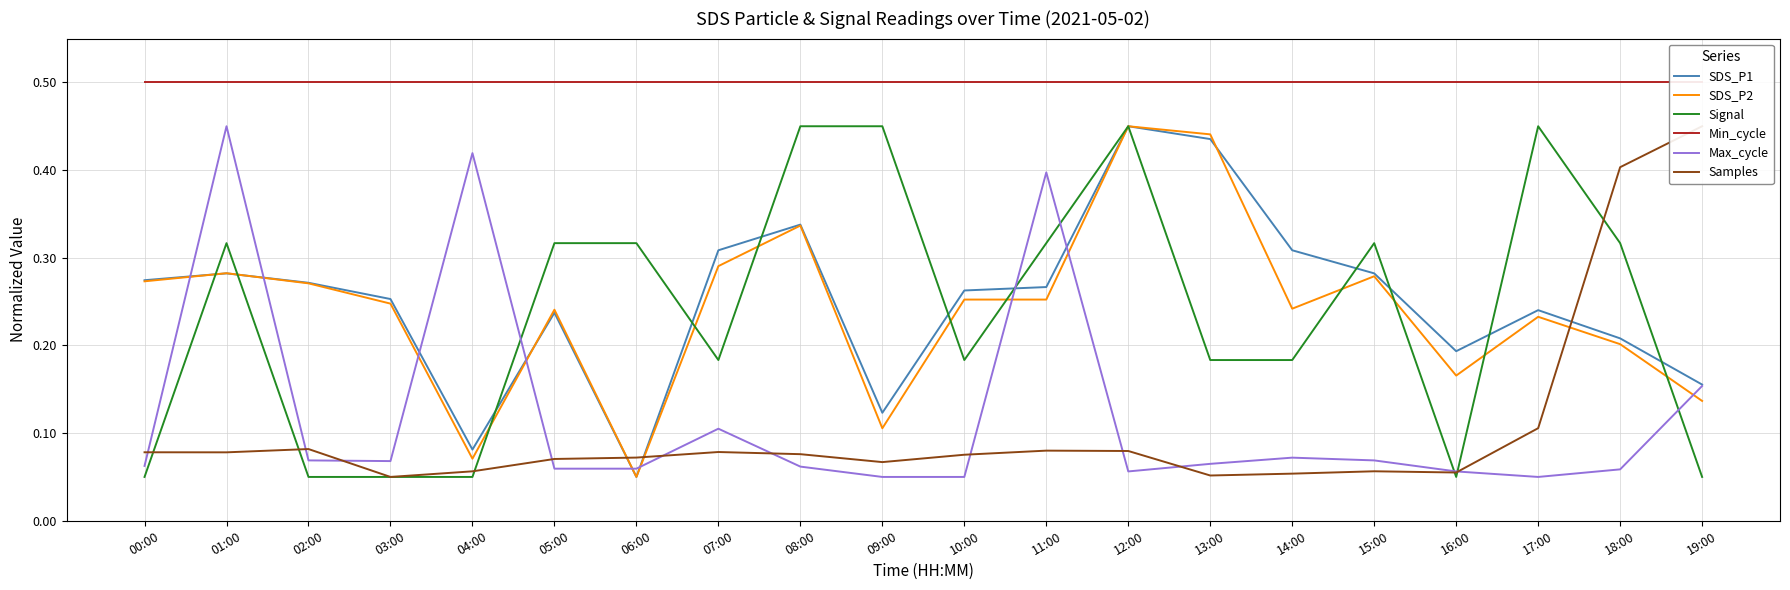

What position from the right is 01:00?

19